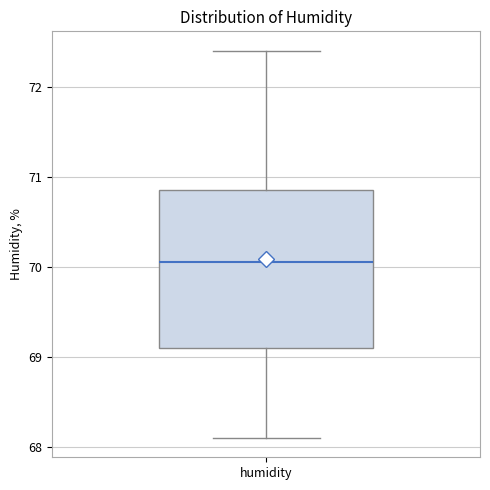

Read this box plot against the y-axis: the position of the median line, the range covered by the box, and the ends of both whiskers. The values are not printed on the chart, so give them approximately, as read against the axis.

median 70.1, box 69.1 to 70.9, whiskers 68.1 to 72.4